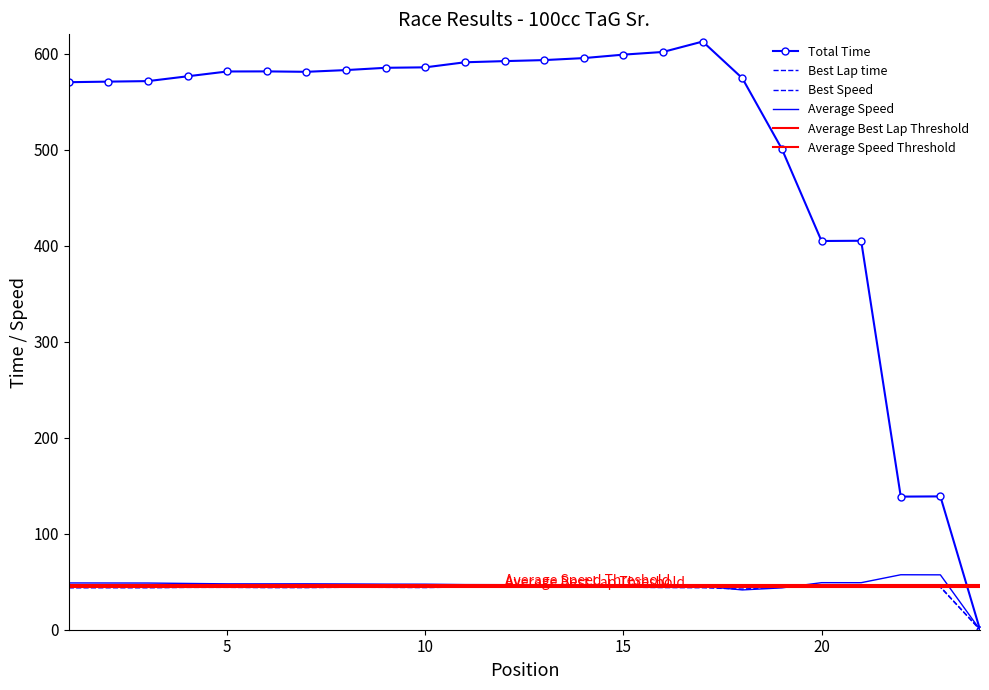

Is it true that Best Speed equals 19.9 at 14?

False